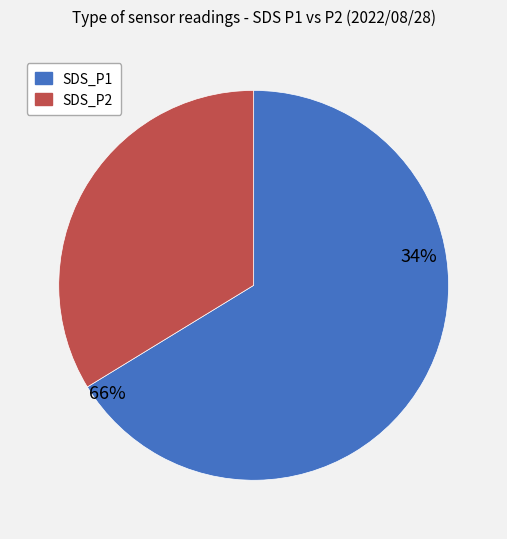

The SDS_P1 slice represents 55% of the pie. True or false?

False